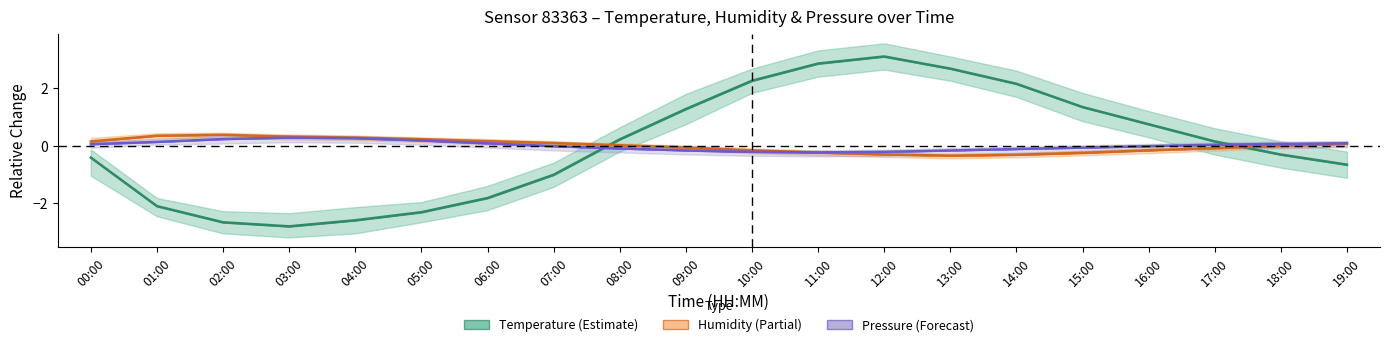

What is the total value across all series at 03:00?

-2.2